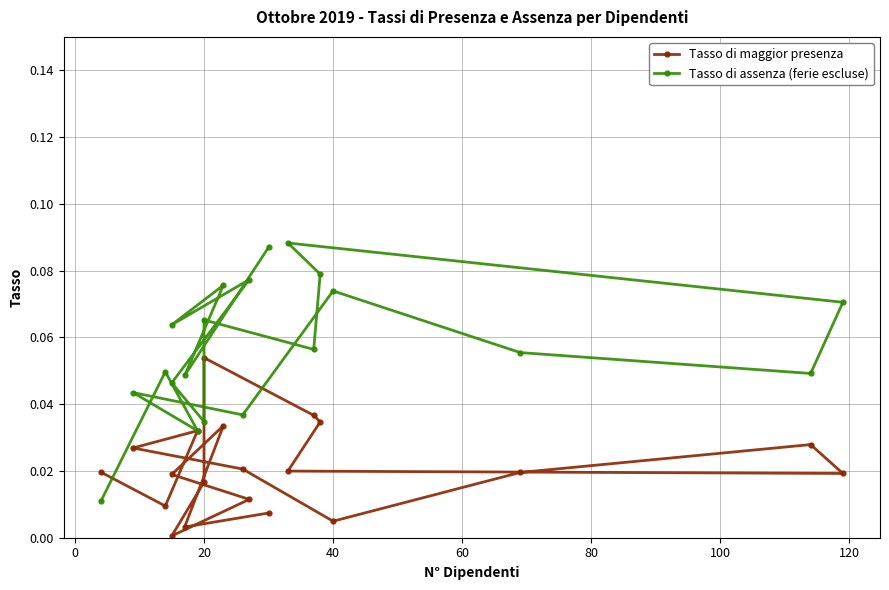

What is the difference between the maximum and minimum values in the Tasso di assenza (ferie escluse) series?

0.1